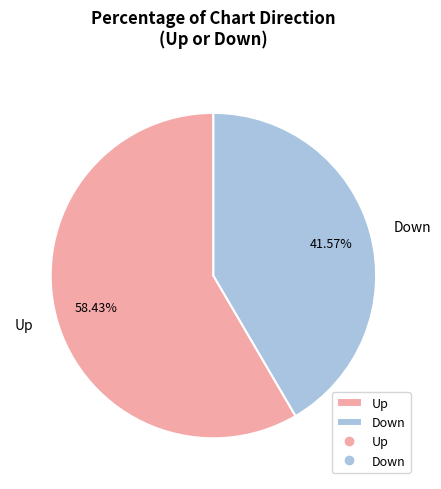

Which slice is the smallest?

Down